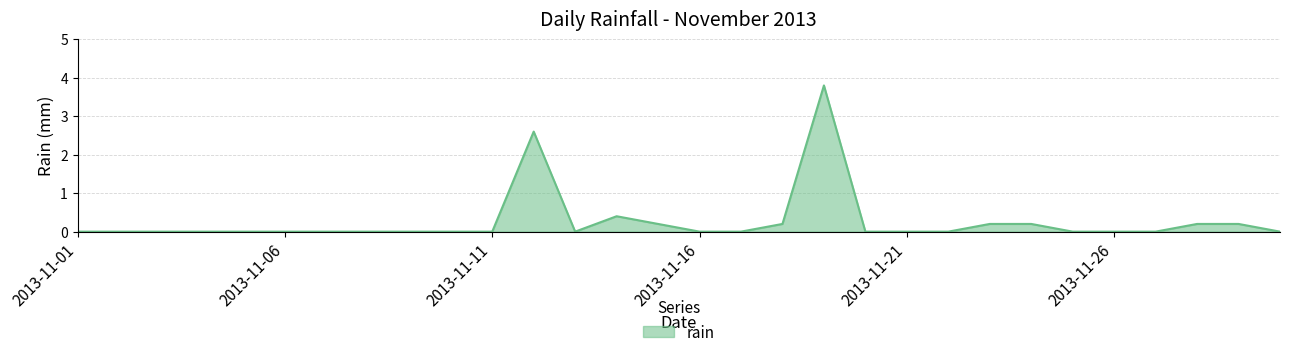

What is the maximum value shown in the chart?

3.8